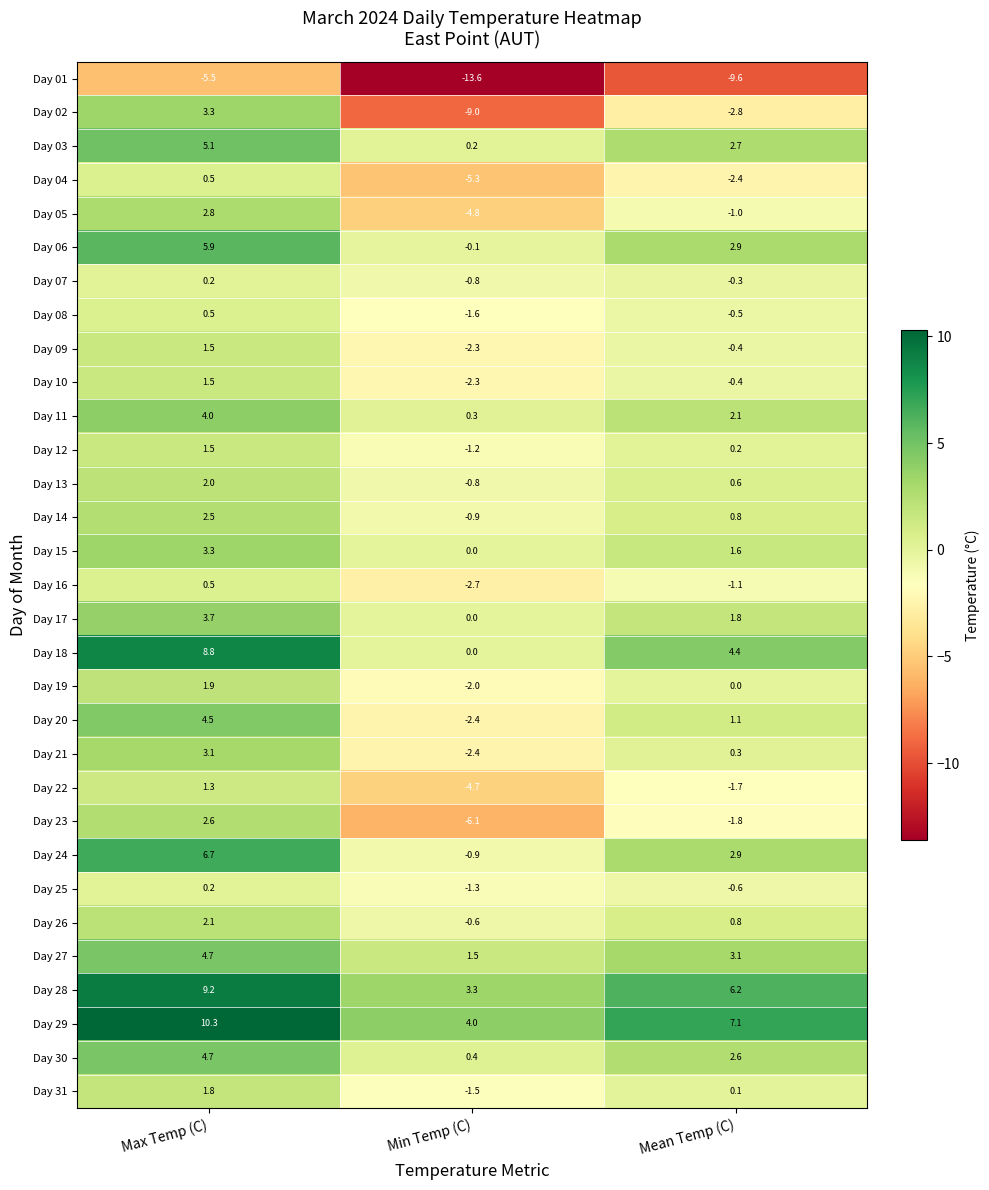

At how many categories does at least one series exceed 8?

1